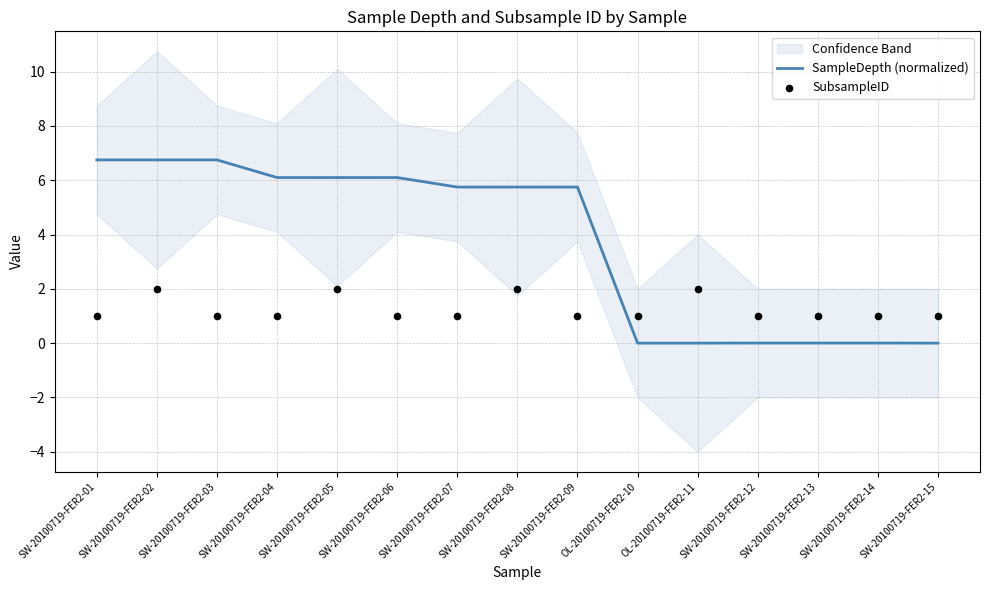

What are all the series names shown in the legend?

SampleDepth (normalized), SubsampleID